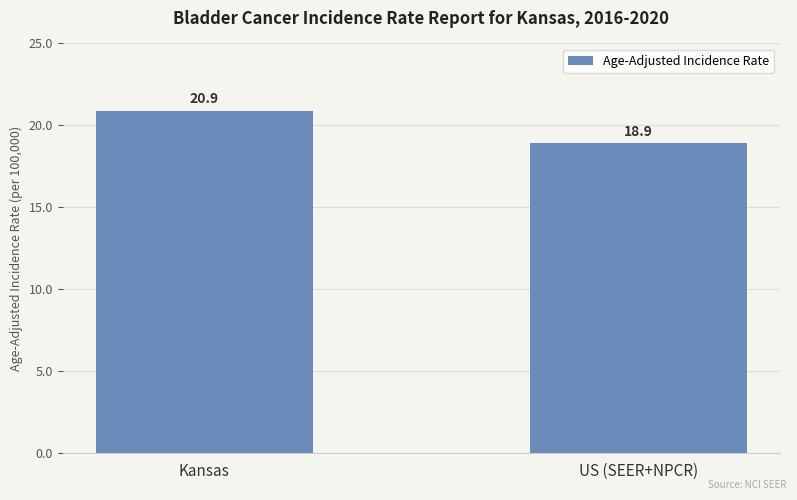

How many bars are there in total?

2